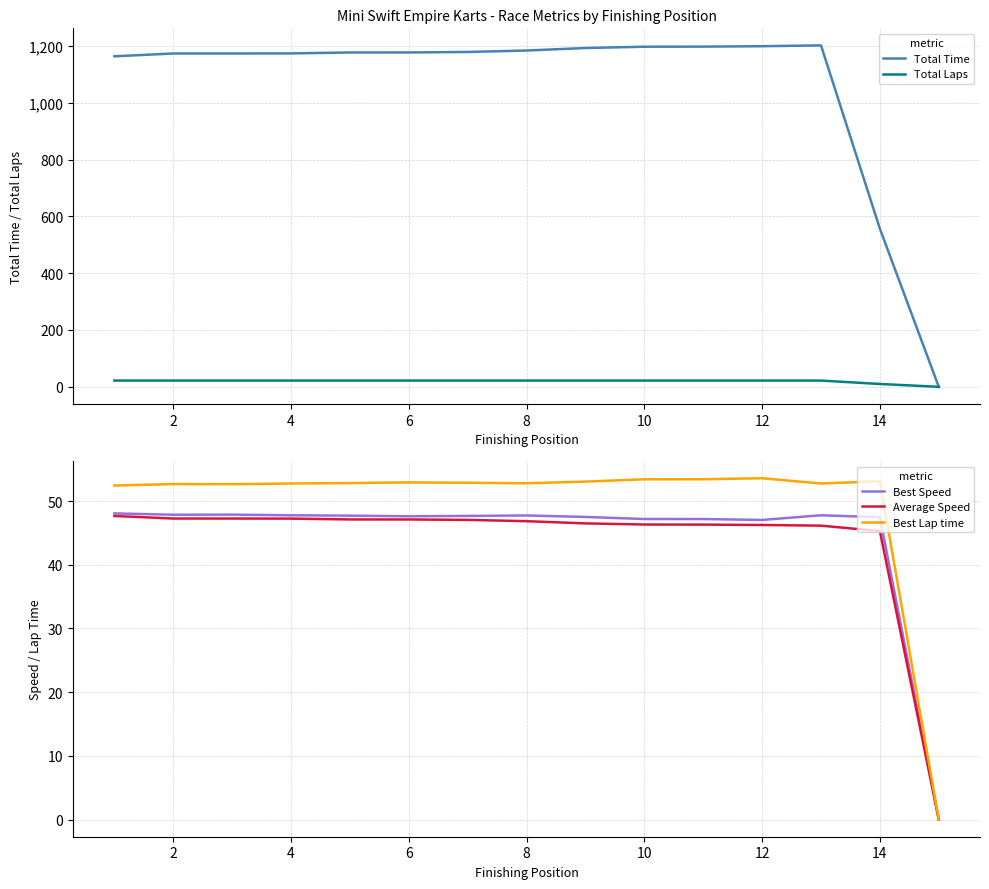

Read the Average Speed value at 14.

45.3